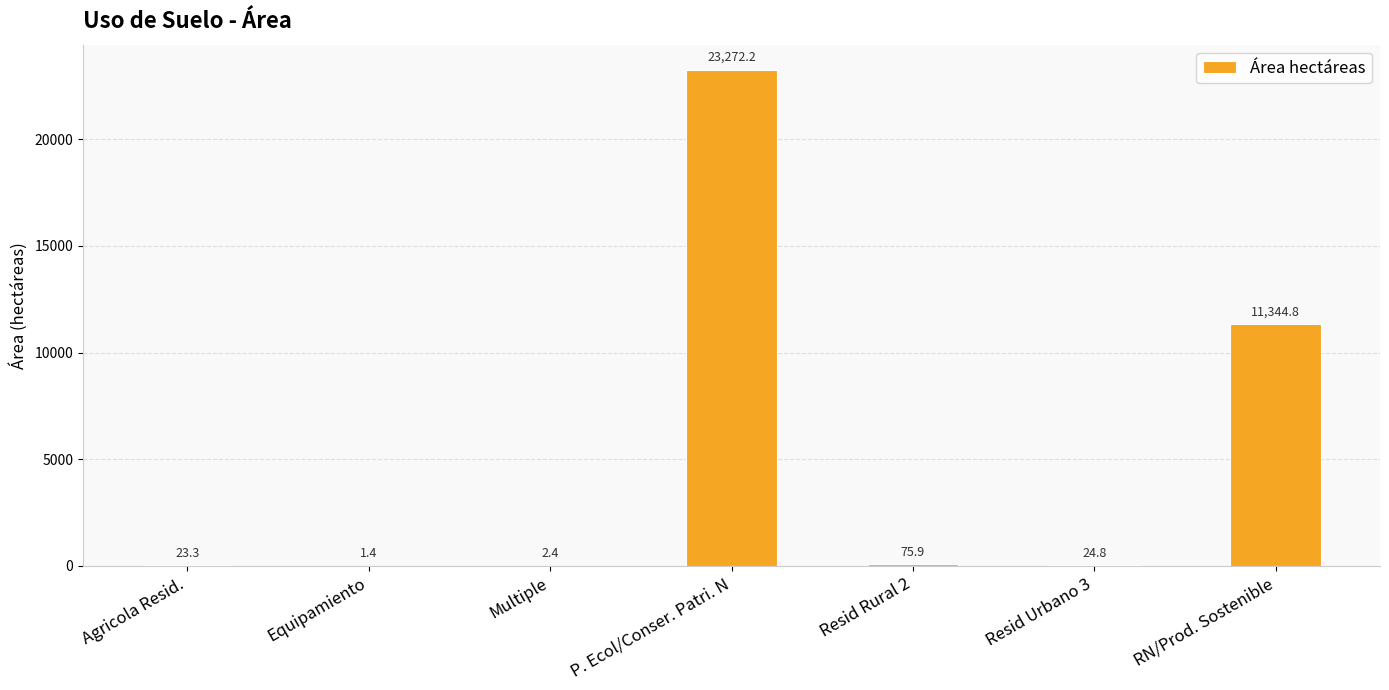

How many data points does each series have?

7